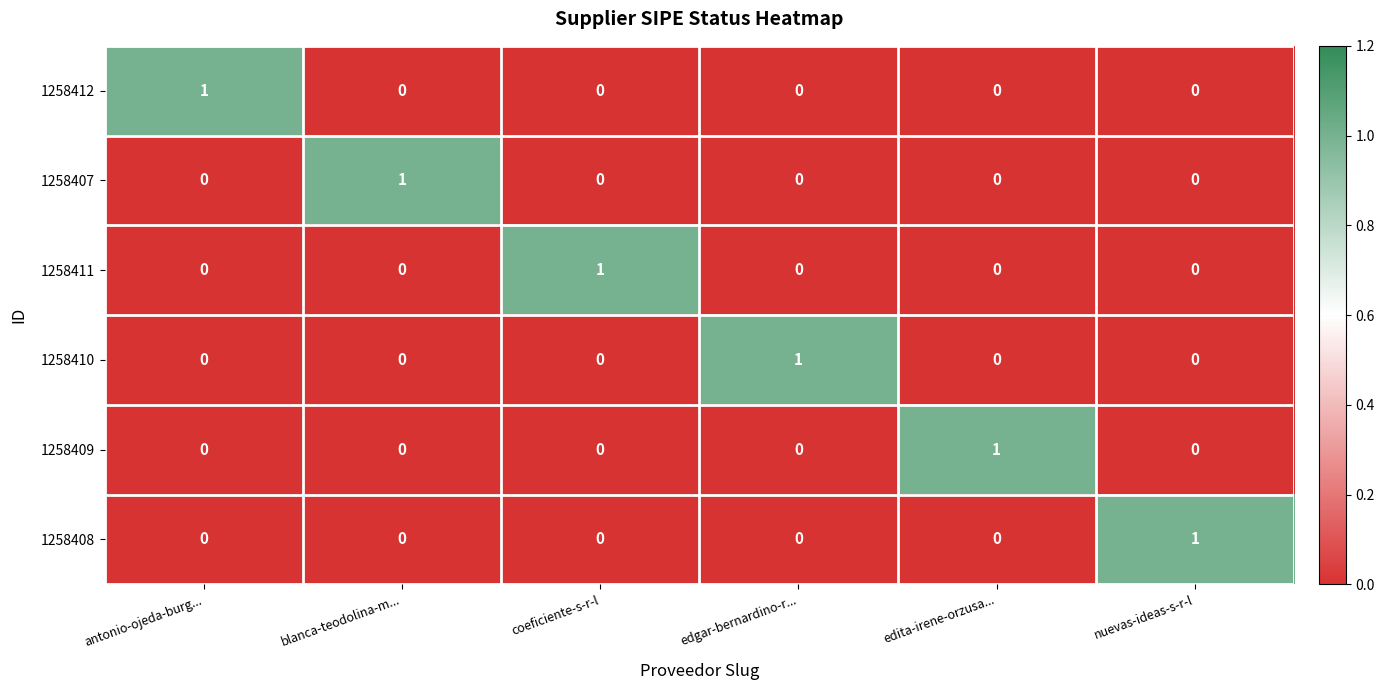

At how many categories does at least one series exceed 0?

6